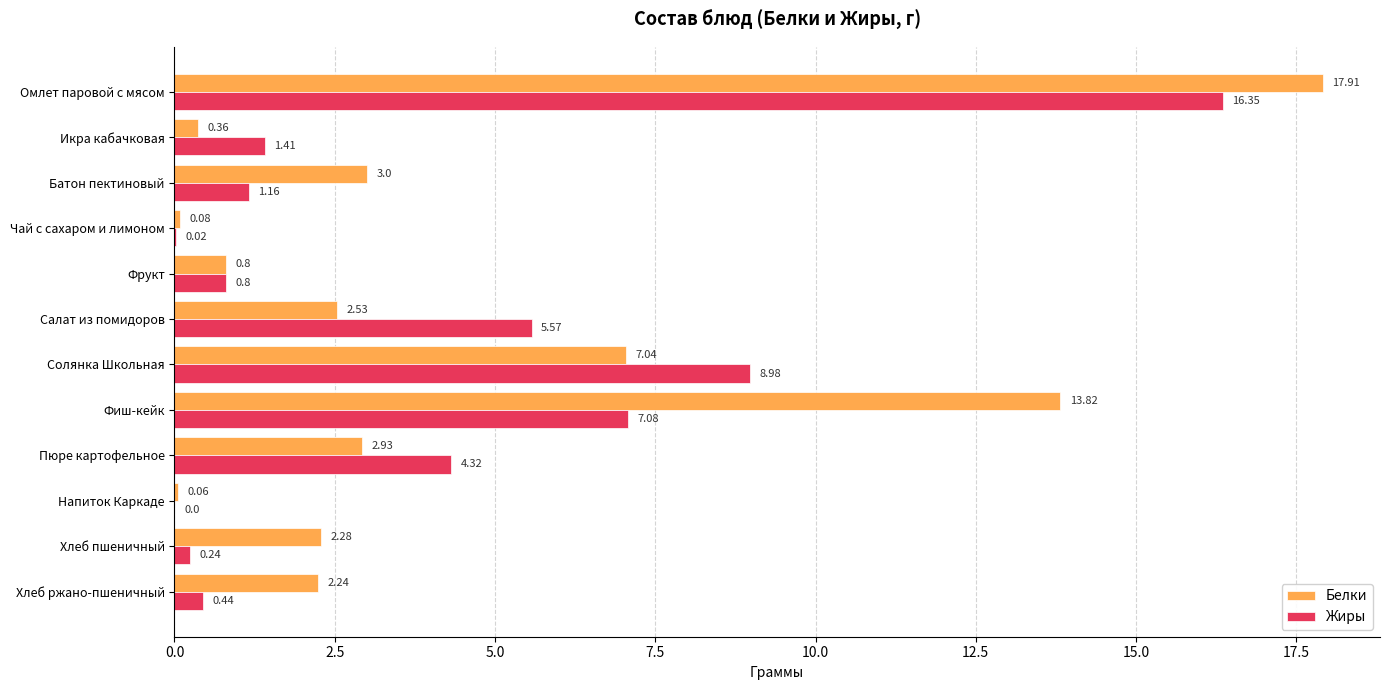

At which category is the sum across all series the highest?

Омлет паровой с мясом